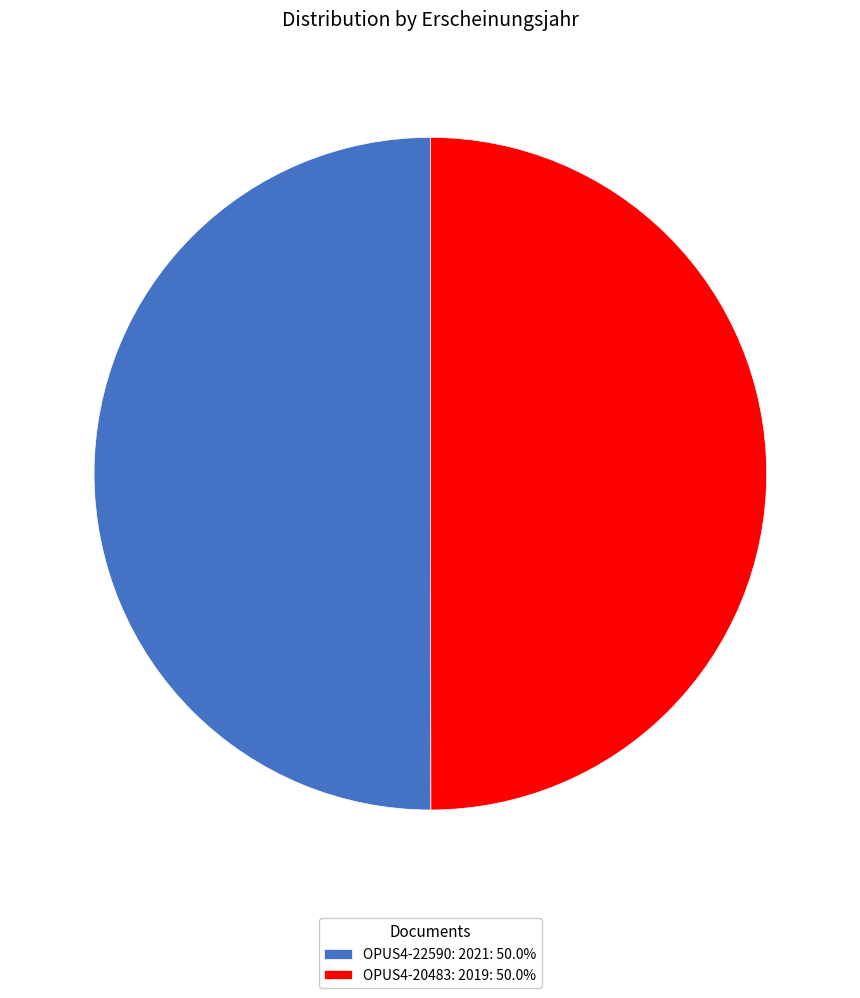

What is the ratio of the value at OPUS4-20483: 2019: 50.0% to the value at OPUS4-22590: 2021: 50.0%?

1.0